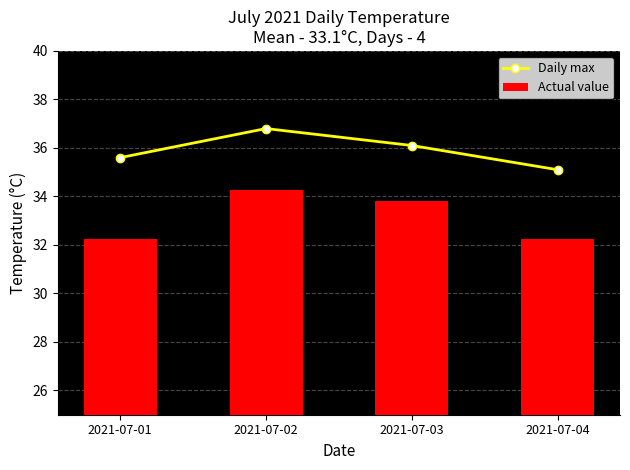

What is the difference between the highest and lowest values at 2021-07-03?

2.3